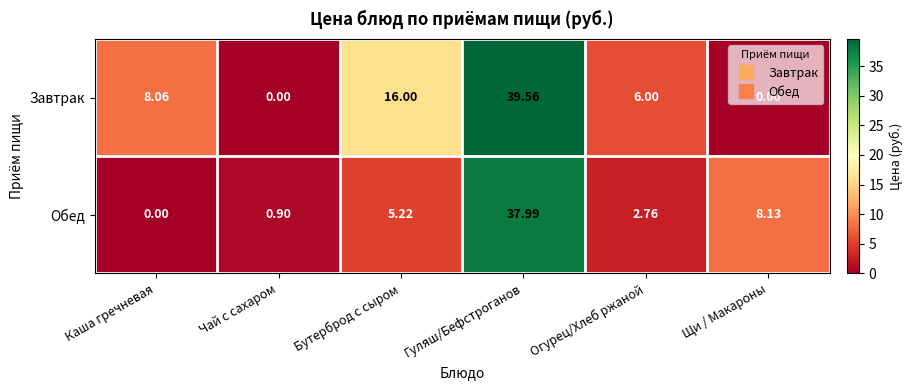

Which series changed the most between Гуляш/Бефстроганов and Огурец/Хлеб ржаной?

Обед